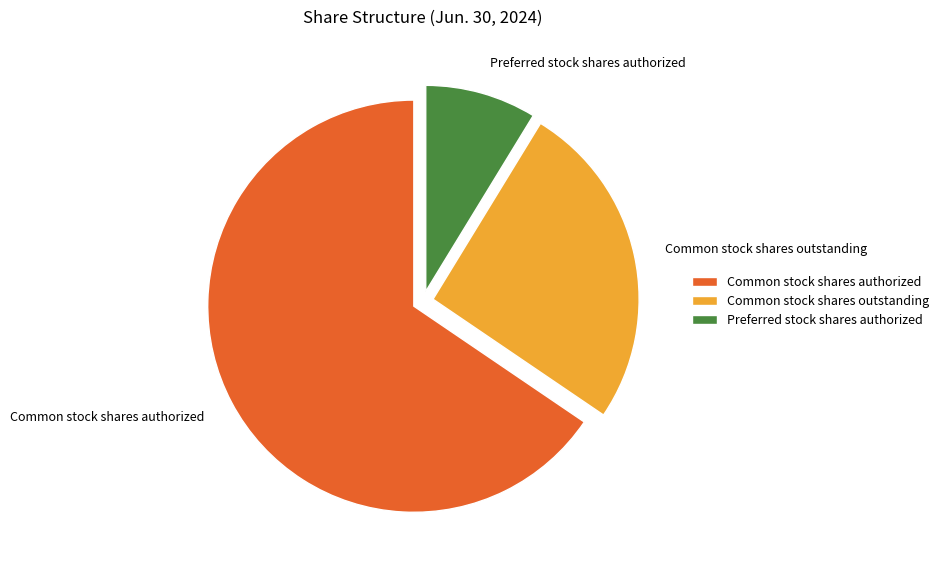

Do Preferred stock shares authorized and Common stock shares authorized together represent more than half of the pie?

Yes